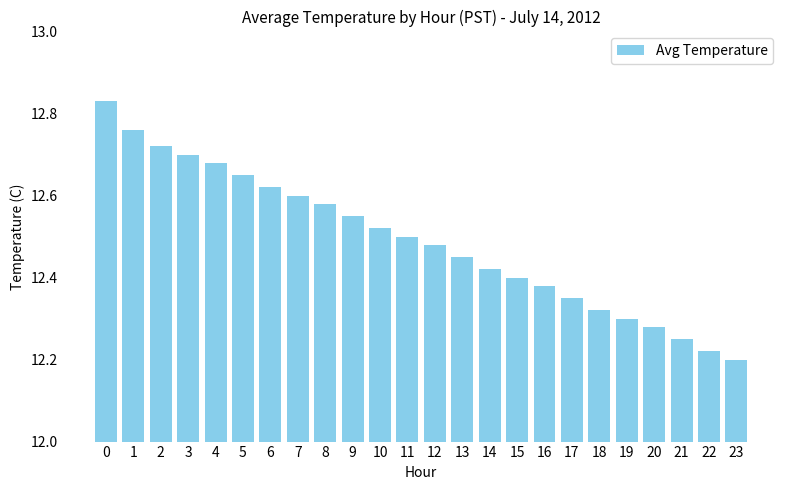

Approximately how many times larger is the value at 9 compared to 14?

1.0